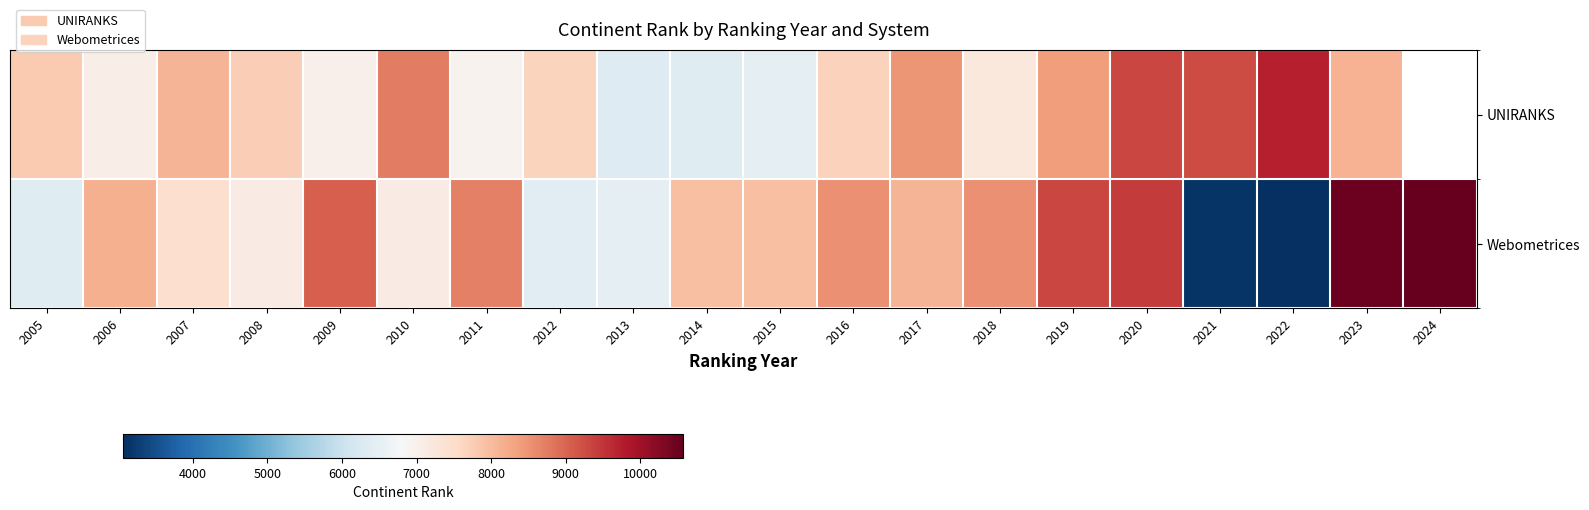

Which series changed the most between 2006 and 2010?

UNIRANKS